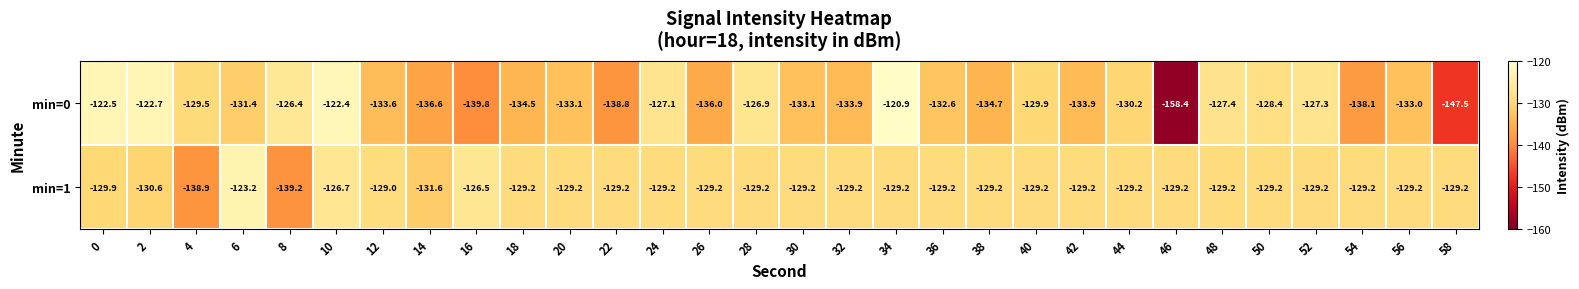

What is the difference between the highest and lowest values at 46?

29.2